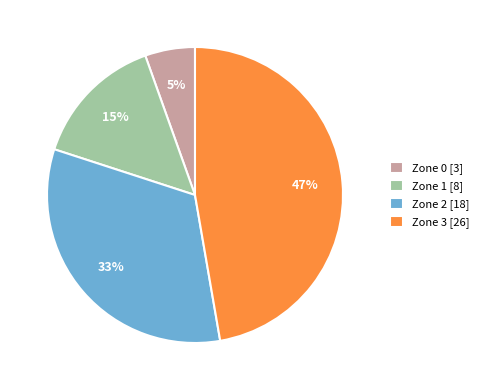

Is Zone 3 the majority of the pie?

No